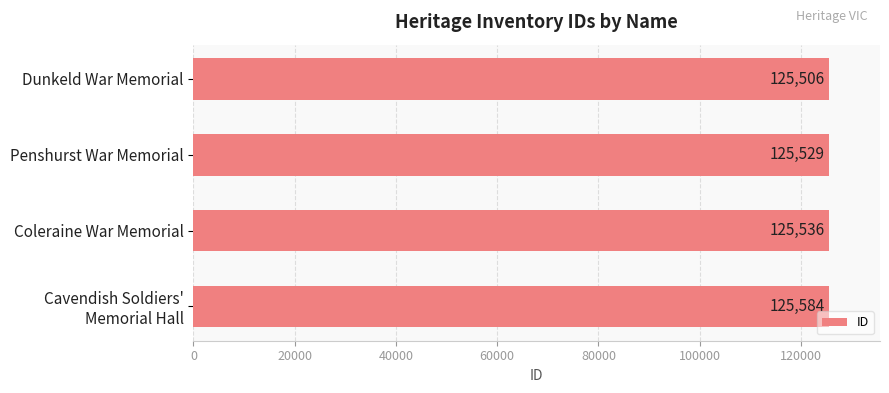

What is the average value?

125539